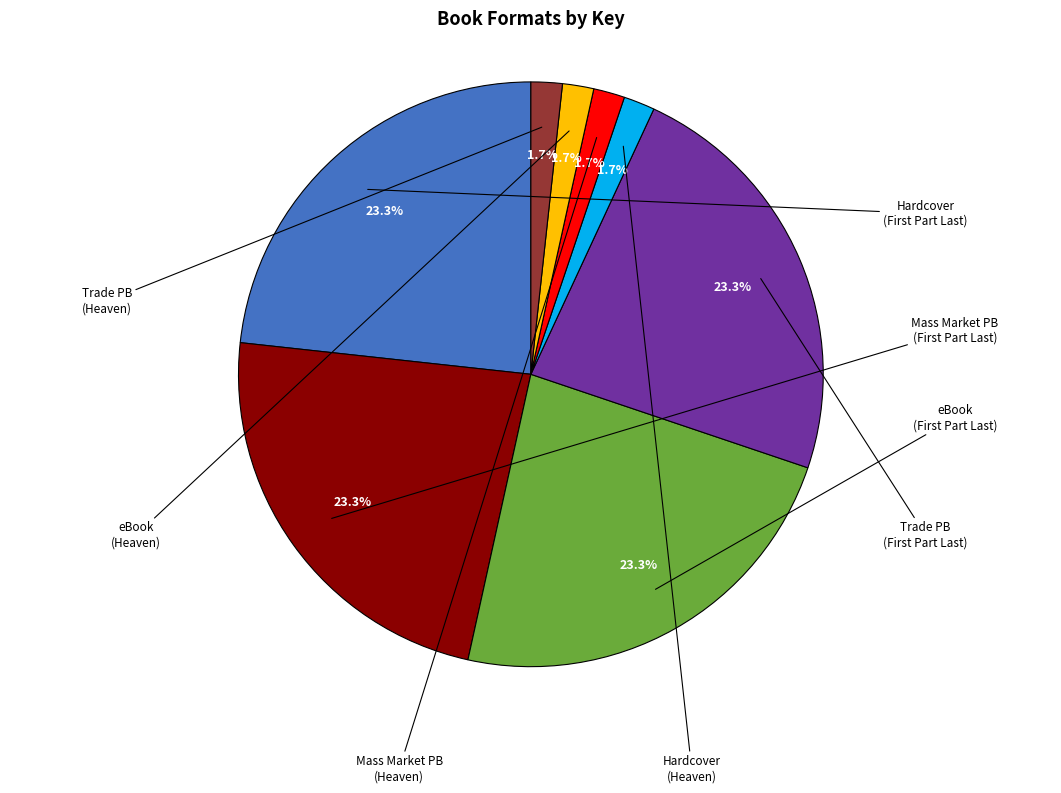

Does any single category account for the majority?

No